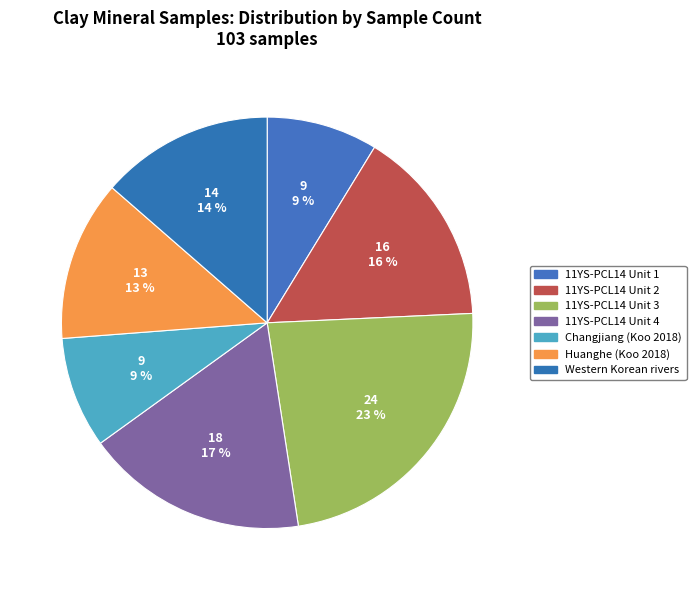

What portion of the pie excludes Western Korean rivers?

86.4%